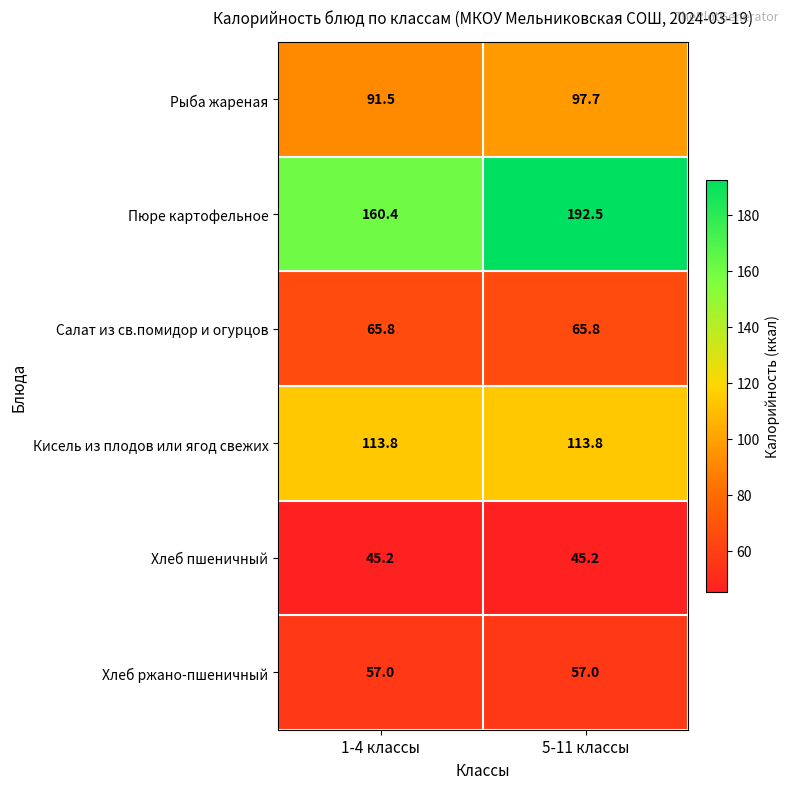

How many distinct data groups are displayed?

6